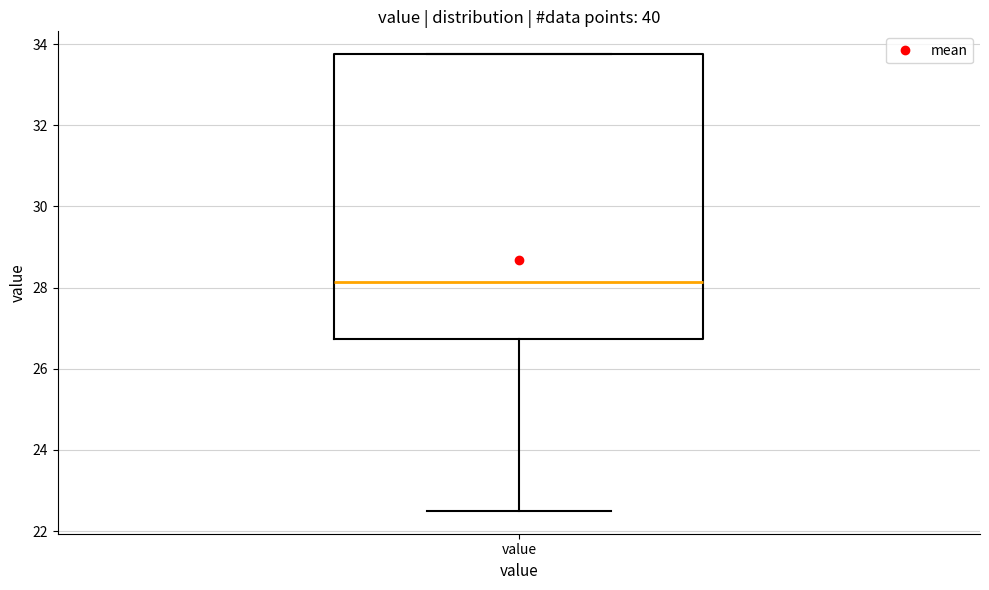

Read this box plot against the y-axis: the position of the median line, the range covered by the box, and the ends of both whiskers. The values are not printed on the chart, so give them approximately, as read against the axis.

median 28.2, box 26.8 to 33.8, whiskers 22.6 to 33.8